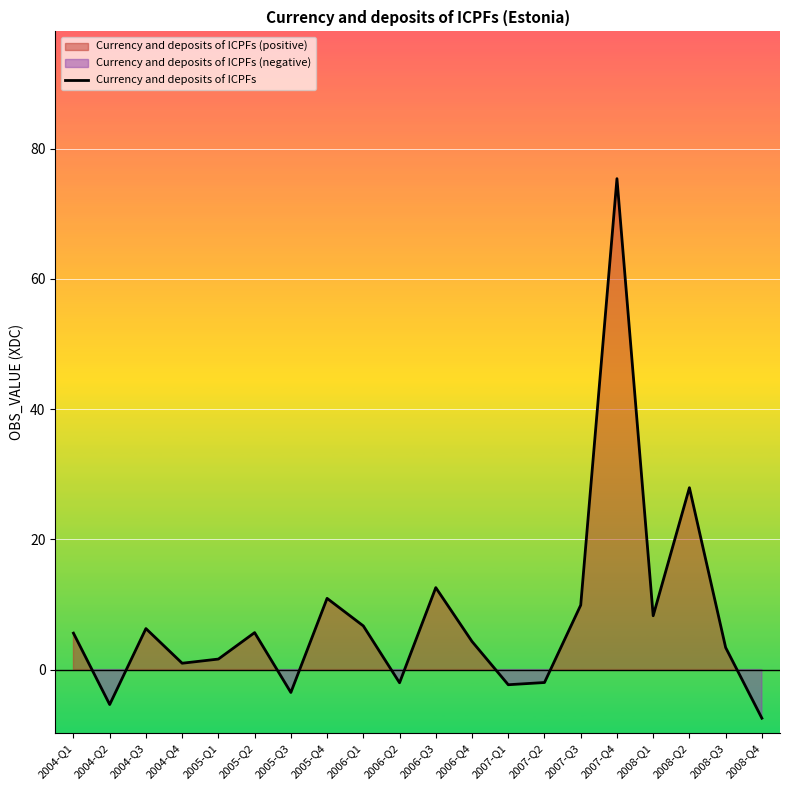

What is the label of the 10th point from the right?

2006-Q3